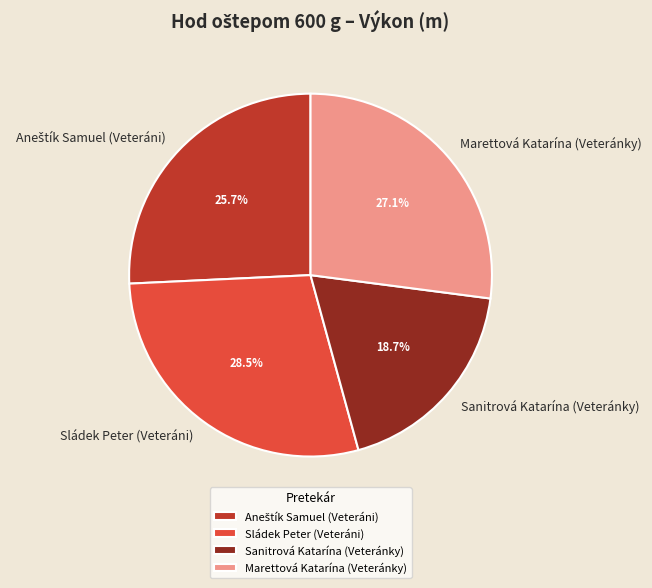

Which has a higher value, Marettová Katarína (Veteránky) or Sládek Peter (Veteráni)?

Sládek Peter (Veteráni)